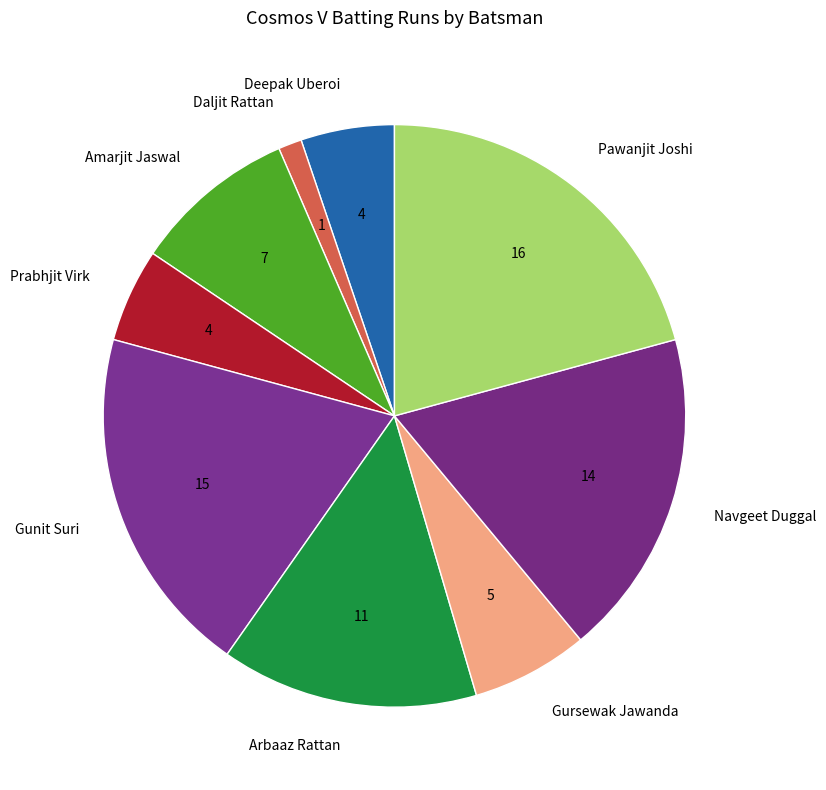

Is it true that Pawanjit Joshi is 21% of the pie?

True